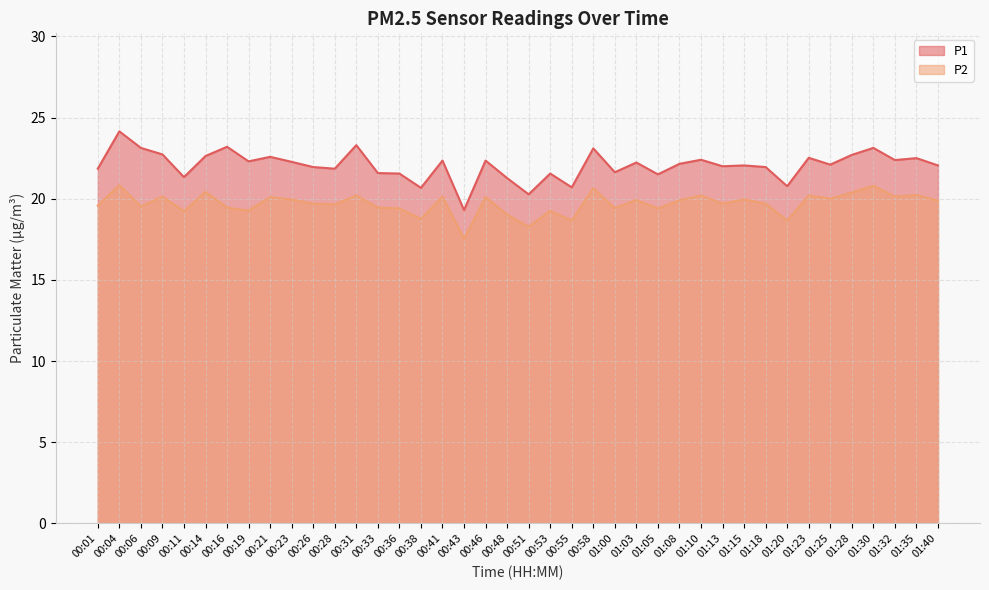

What is the difference between the highest and lowest values at 00:43?

1.8